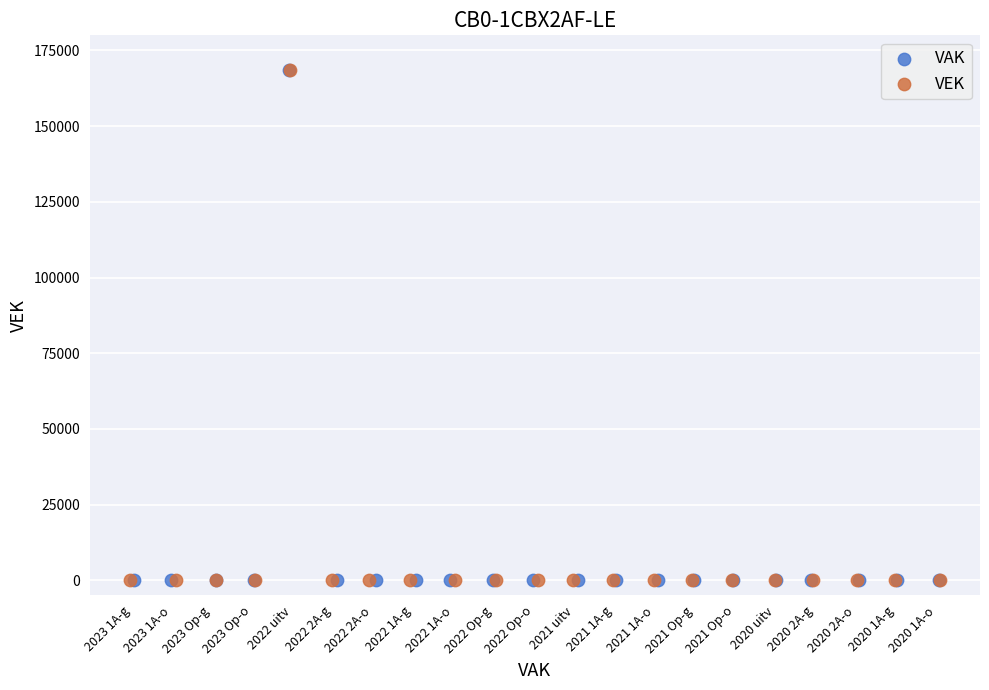

What are all the series names shown in the legend?

VAK, VEK